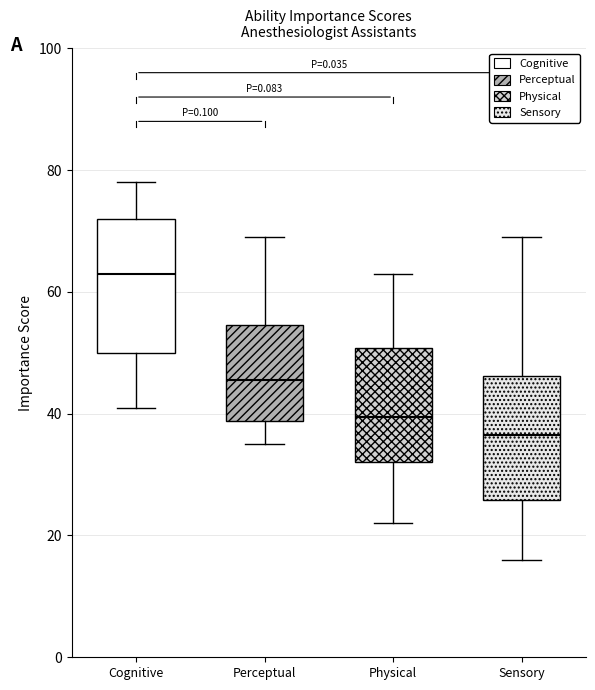

Where is the upper edge of the box for Perceptual on the y-axis? The values are not printed on the chart, so give them approximately, as read against the axis.

54